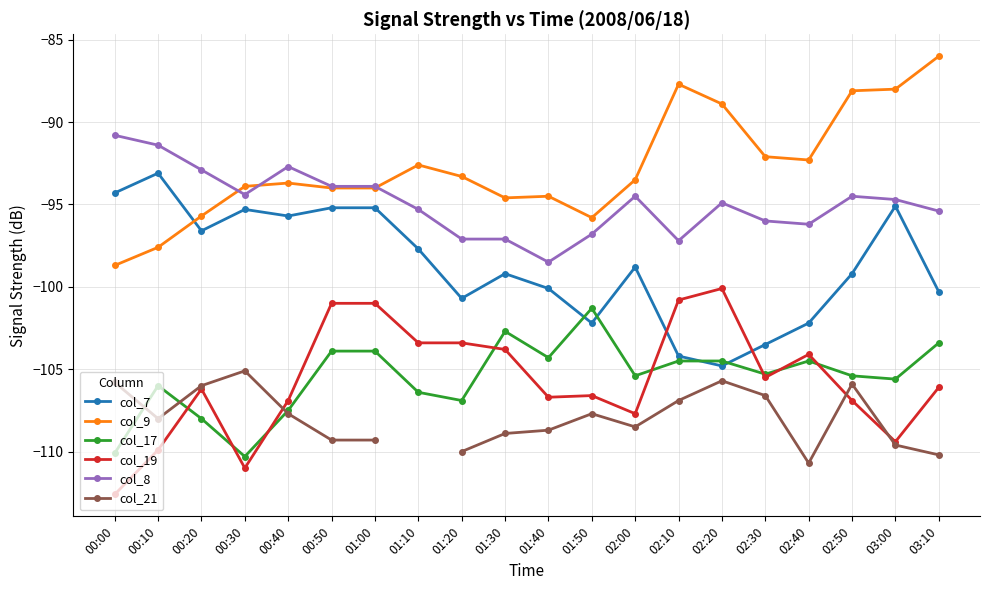

Does the chart have visible grid lines?

Yes